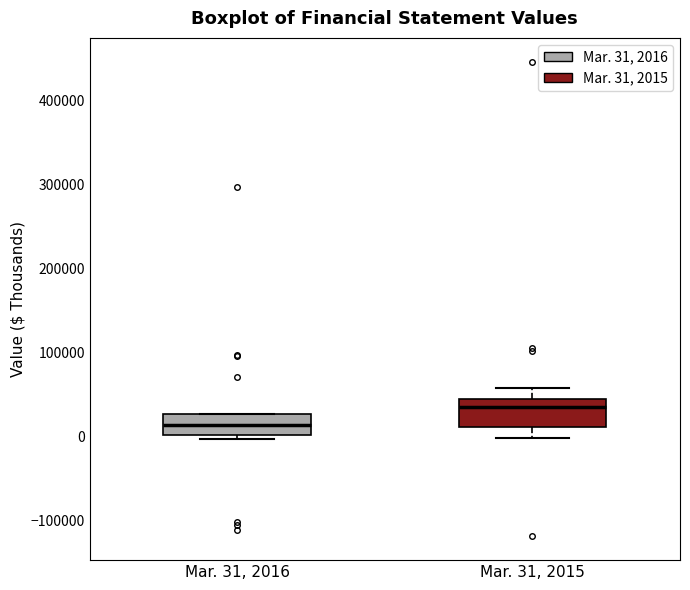

Reading left to right, read every box against the y-axis: the position of its median line, the range the box covers, and the ends of its whiskers. The values are not printed on the chart, so give them approximately, as read against the axis.

Mar. 31, 2016: median 10000, box 0 to 30000, whiskers 0 (just below the box's lower edge) to 30000
Mar. 31, 2015: median 30000, box 10000 to 40000, whiskers 0 to 60000